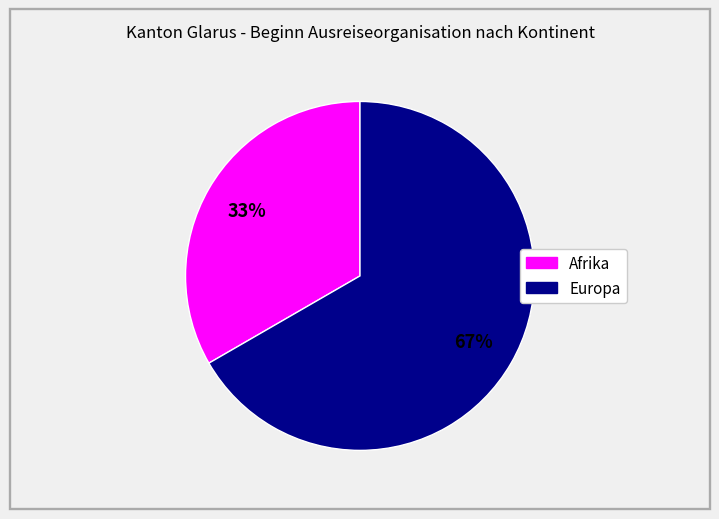

Count the number of slices in the pie.

2